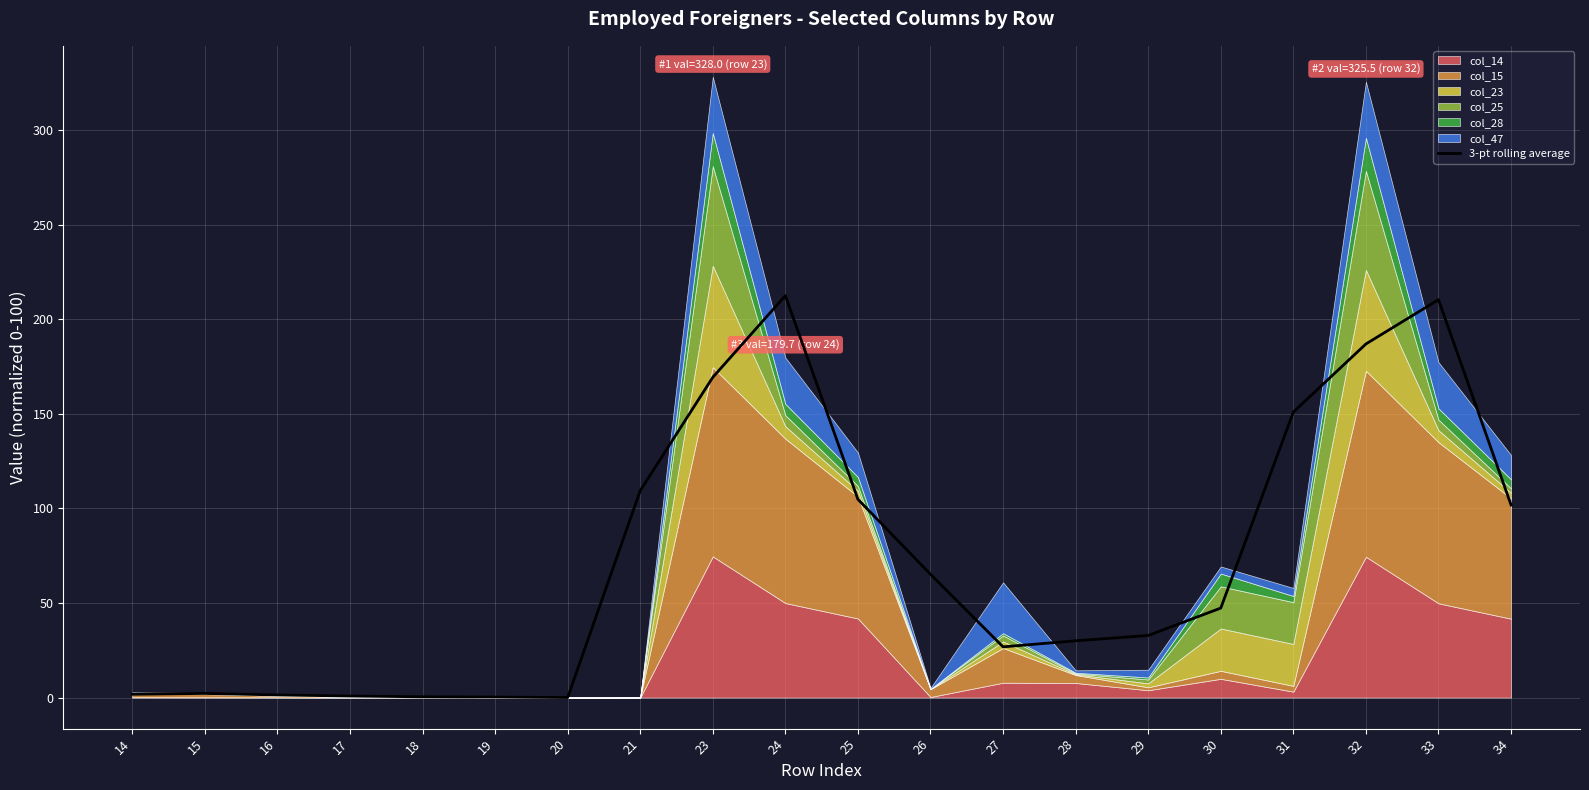

At which category does the data reach its first local valley?

20